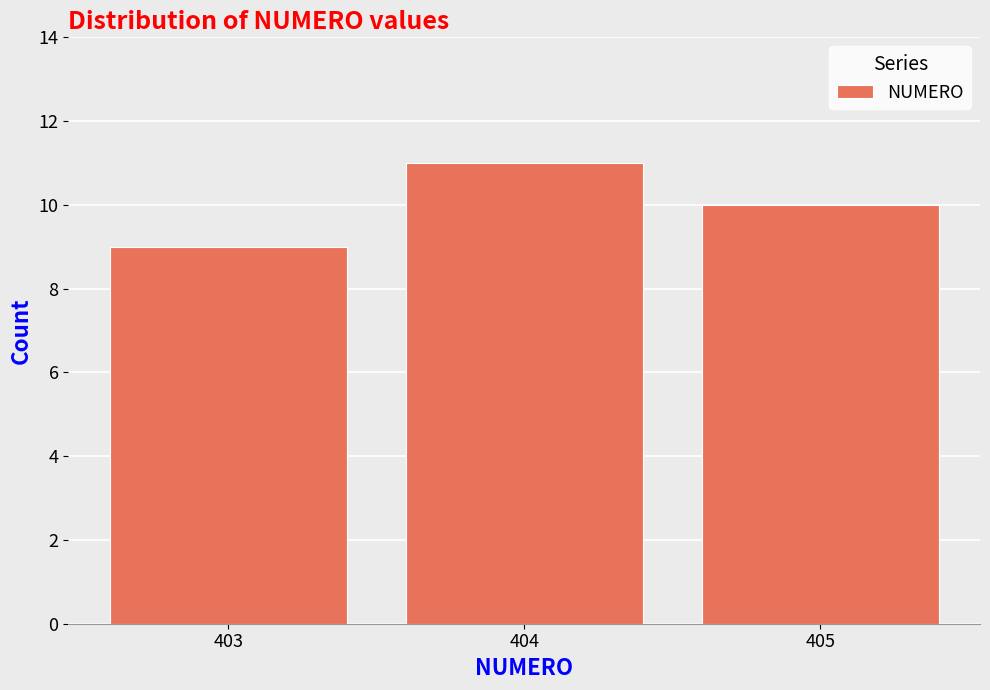

Reading right to left, what are all the values shown in this chart?

405=10	404=11	403=9